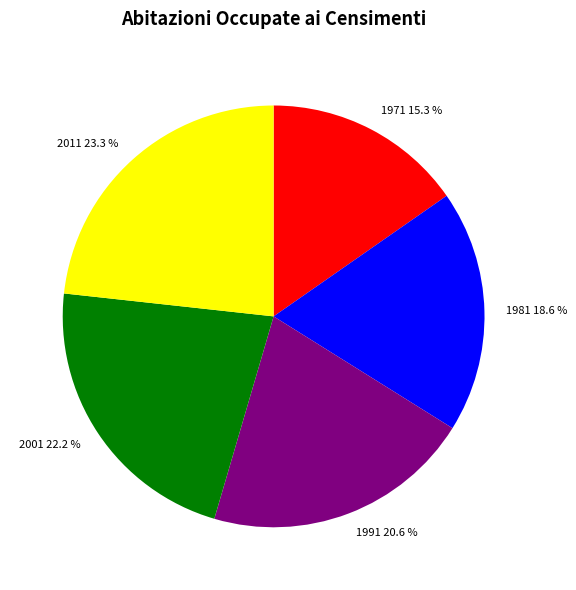

Is 1981 the majority of the pie?

No